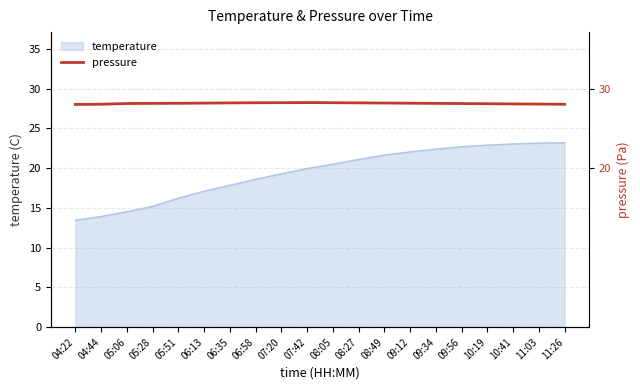

The value of temperature at 08:49 is 14.2. True or false?

False